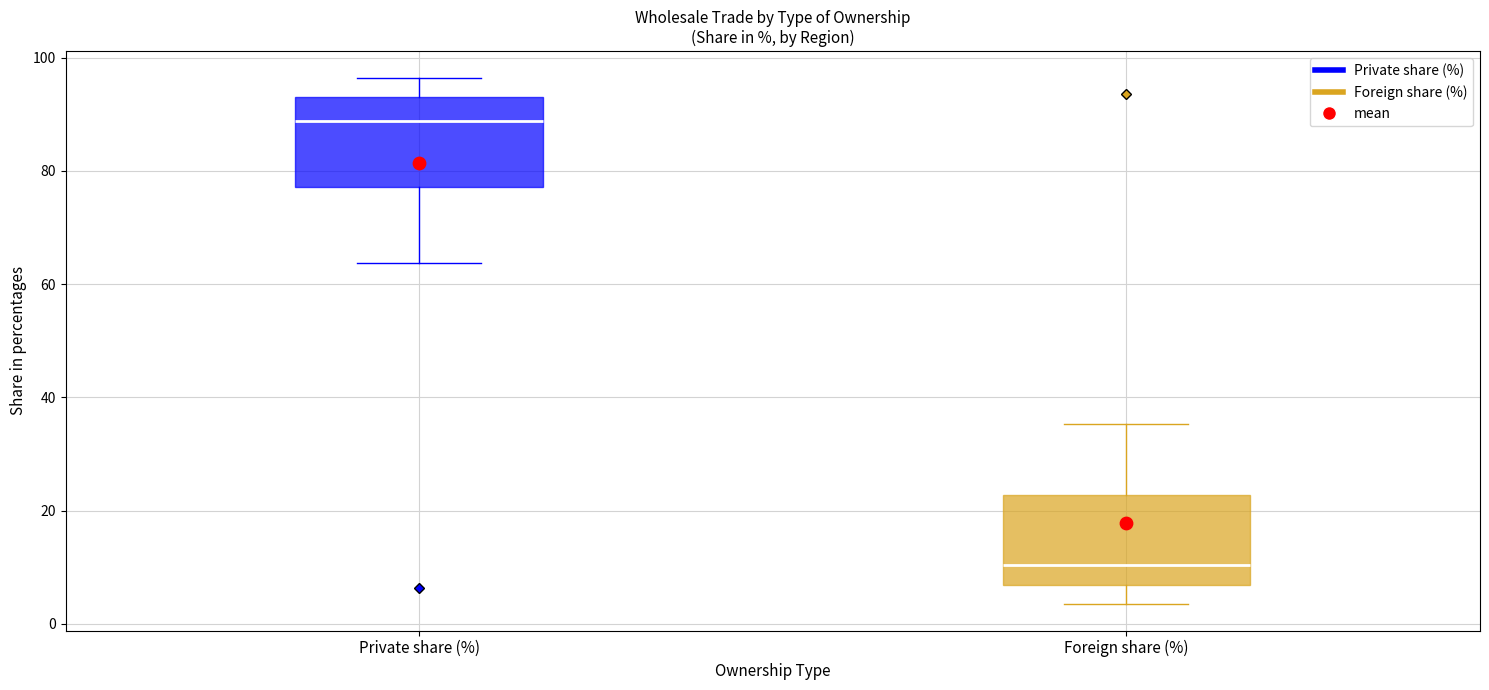

Where is the upper edge of the box for Private share (%) on the y-axis? The values are not printed on the chart, so give them approximately, as read against the axis.

94